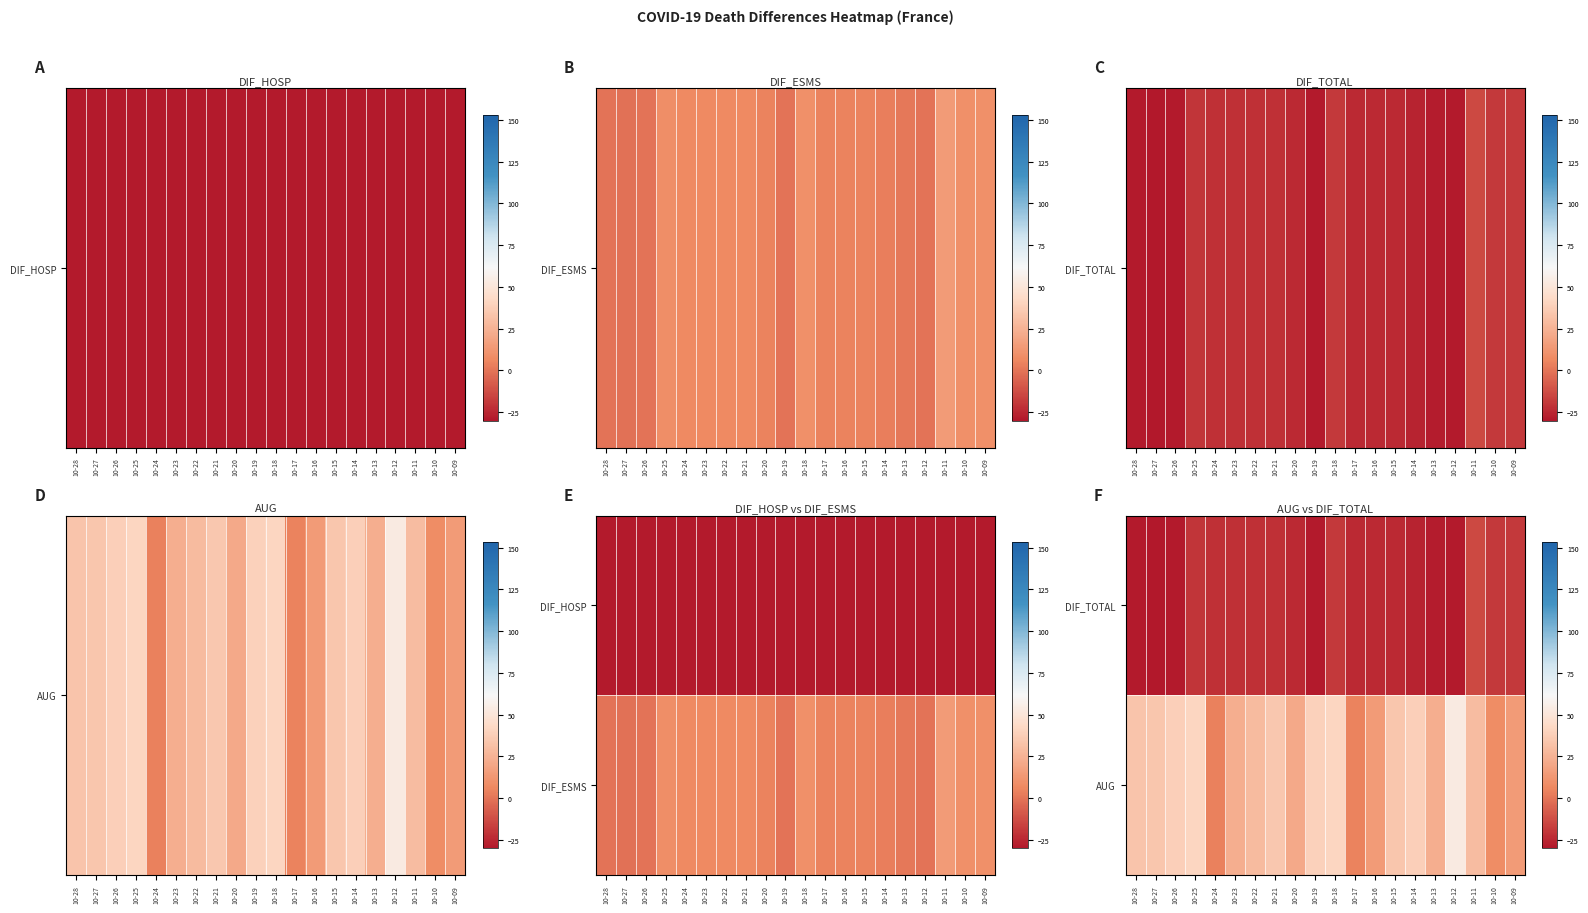

List the series in order of their overall mean, highest first.

AUG, DIF_TOTAL